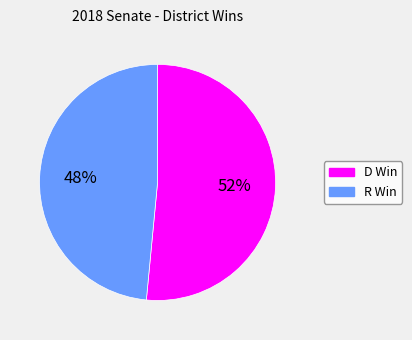

What percentage is the D Win slice, to the nearest percent?

52%